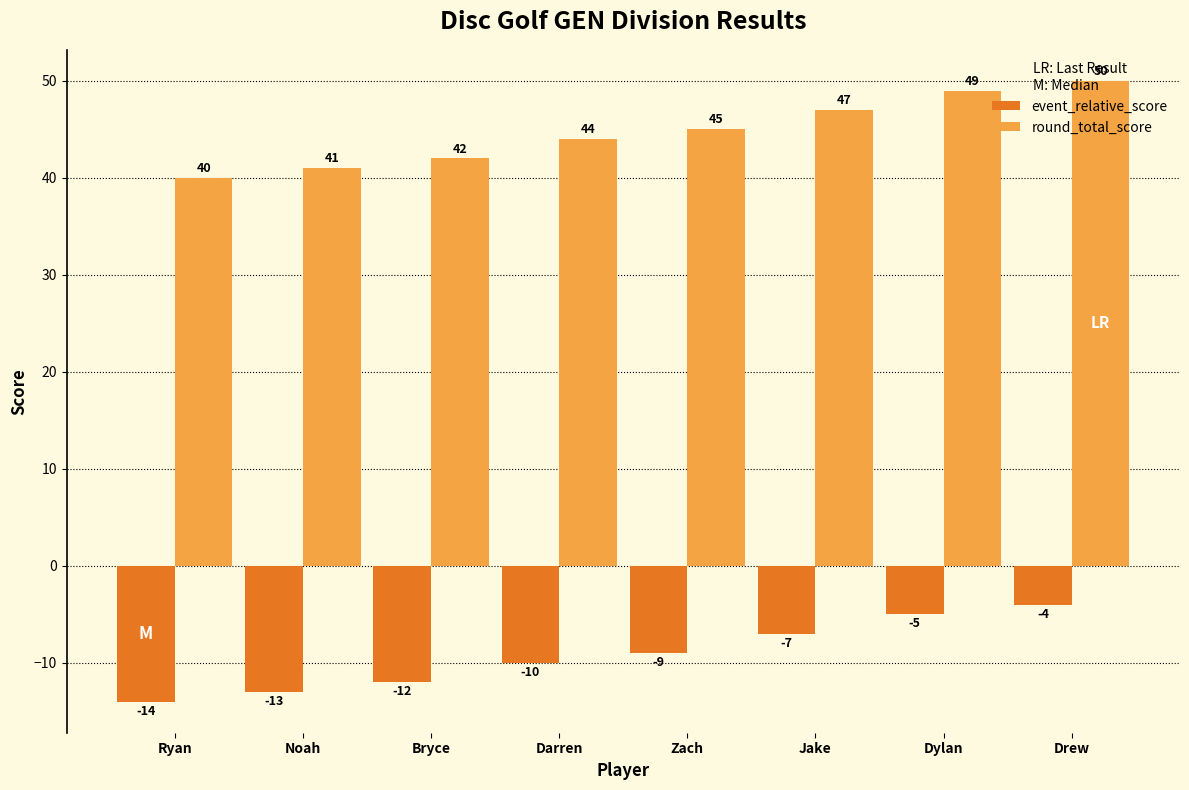

Reading left to right, transcribe all the data shown in this chart.

event_relative_score: Ryan=-14	Noah=-13	Bryce=-12	Darren=-10	Zach=-9	Jake=-7	Dylan=-5	Drew=-4
round_total_score: Ryan=40	Noah=41	Bryce=42	Darren=44	Zach=45	Jake=47	Dylan=49	Drew=50